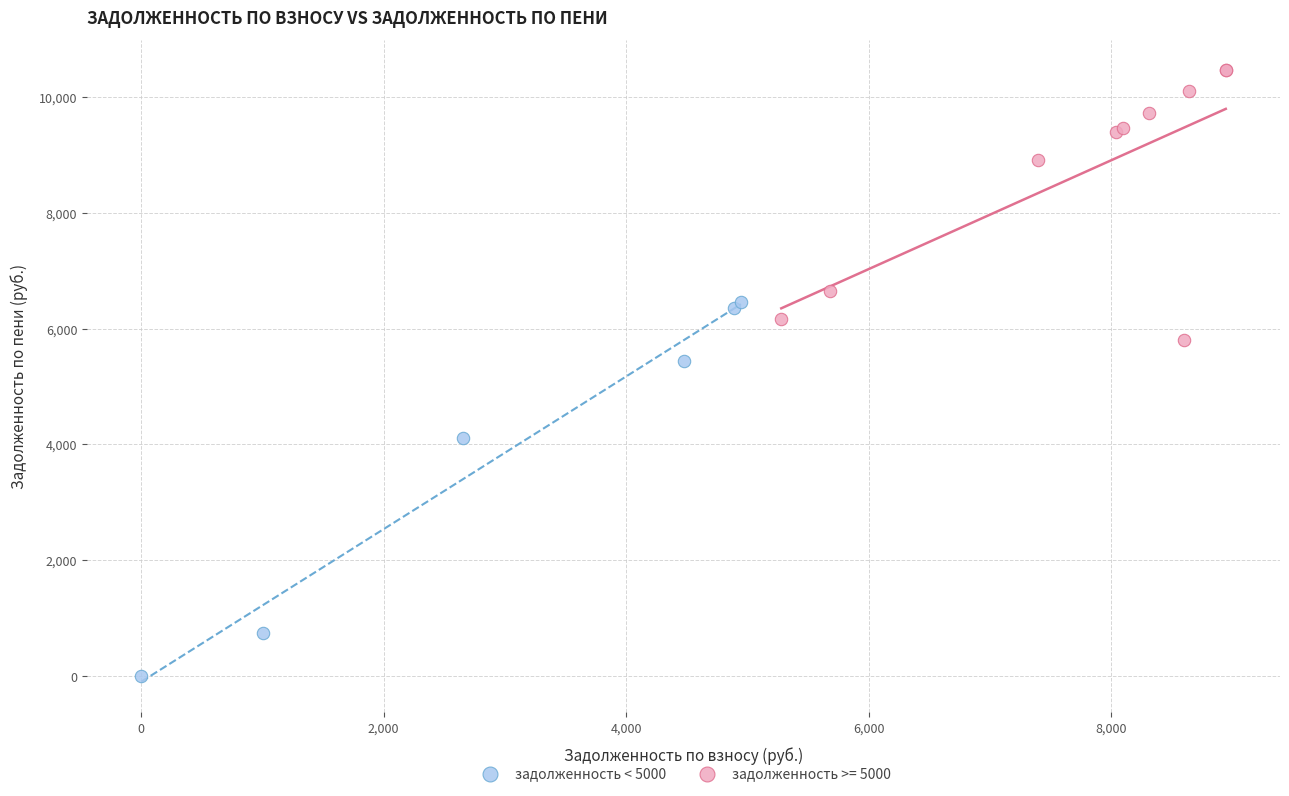

Which series reaches the minimum Y coordinate?

задолженность < 5000